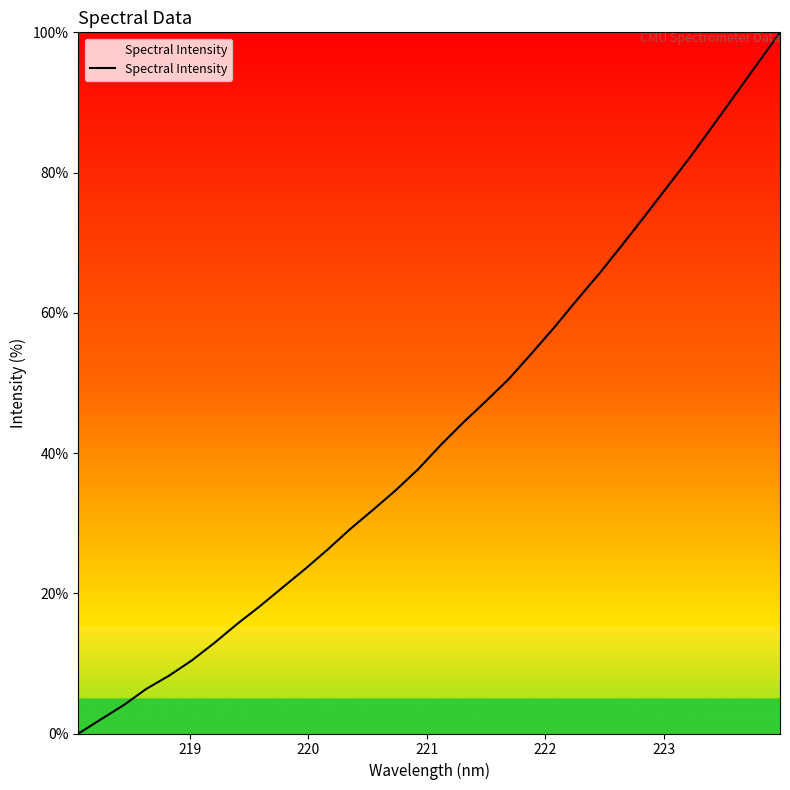

What is the difference between the maximum and minimum values?

100.0